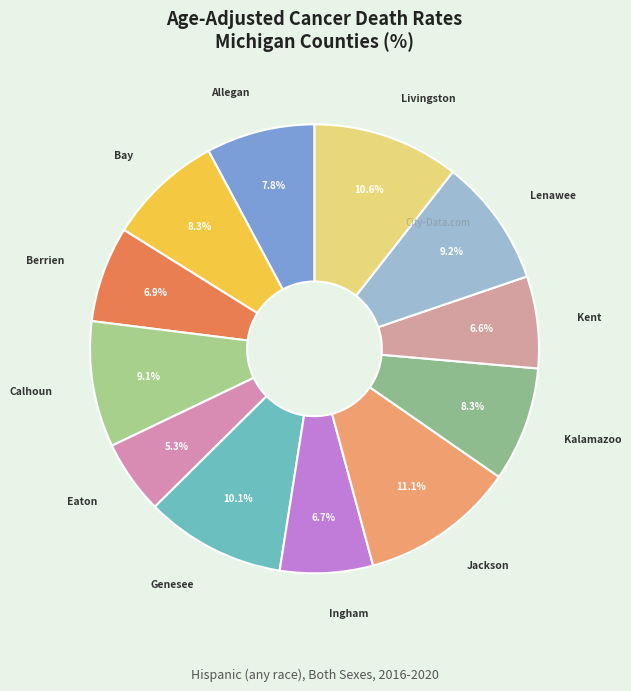

How many slices are in this pie chart?

12